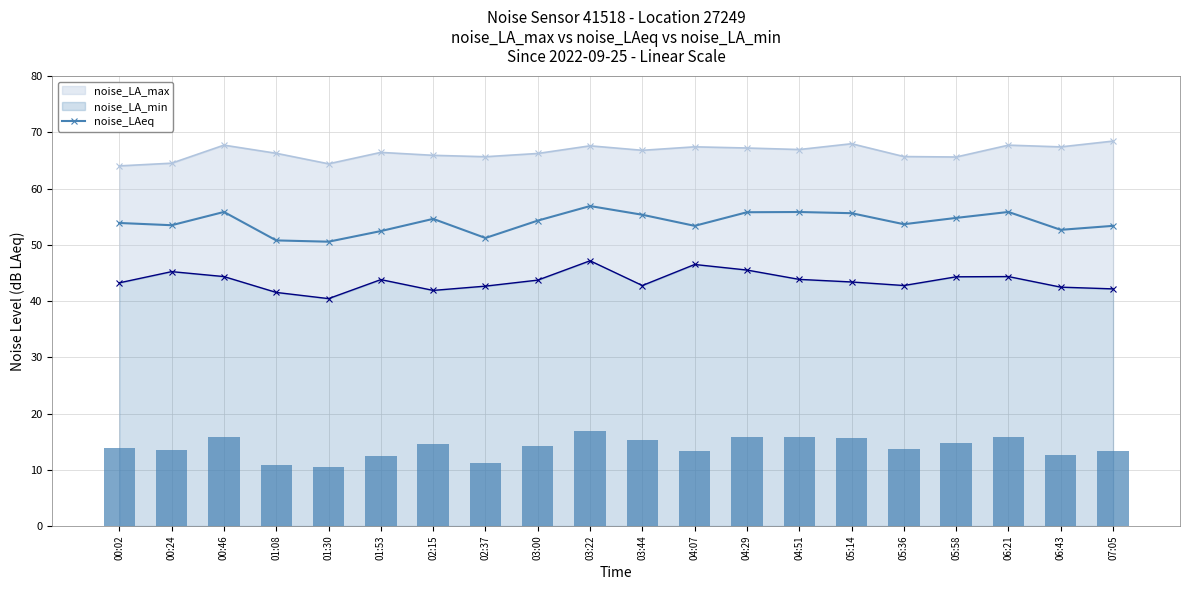

Rank the categories by value from lowest to highest.

01:30, 01:08, 02:37, 01:53, 06:43, 04:07, 07:05, 00:24, 05:36, 00:02, 03:00, 02:15, 05:58, 03:44, 05:14, 04:29, 04:51, 00:46, 06:21, 03:22